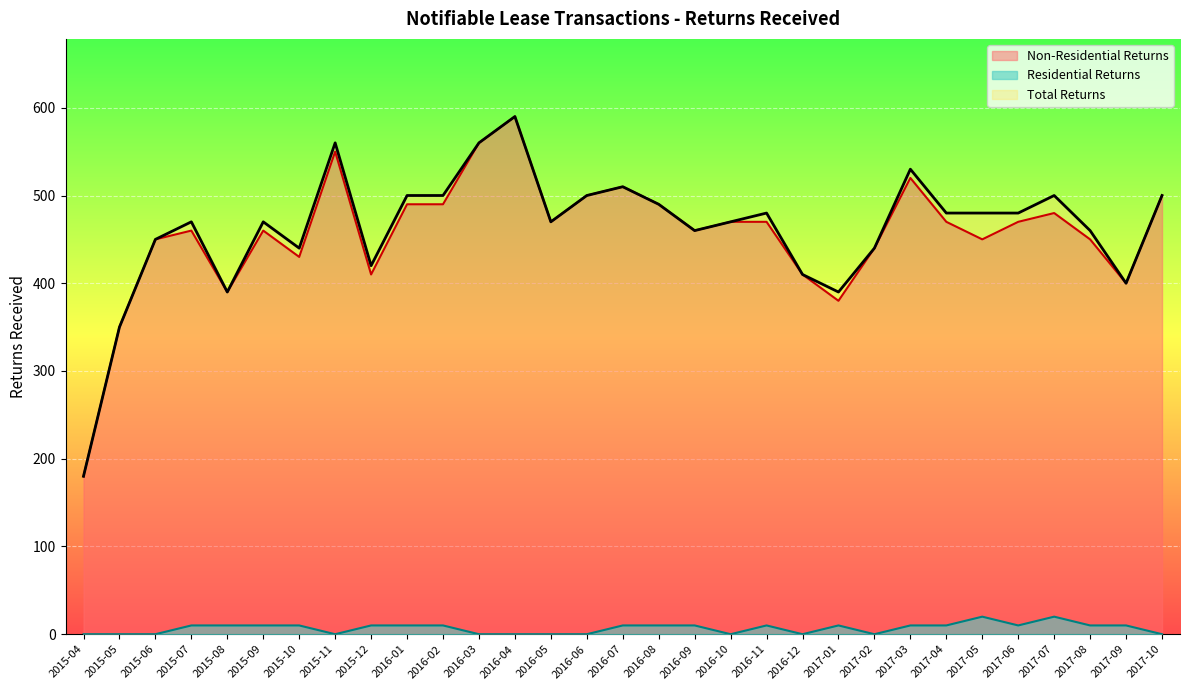

At 2017-10, list the series in order from smallest to largest.

Residential Returns, Non-Residential Returns, Total Returns